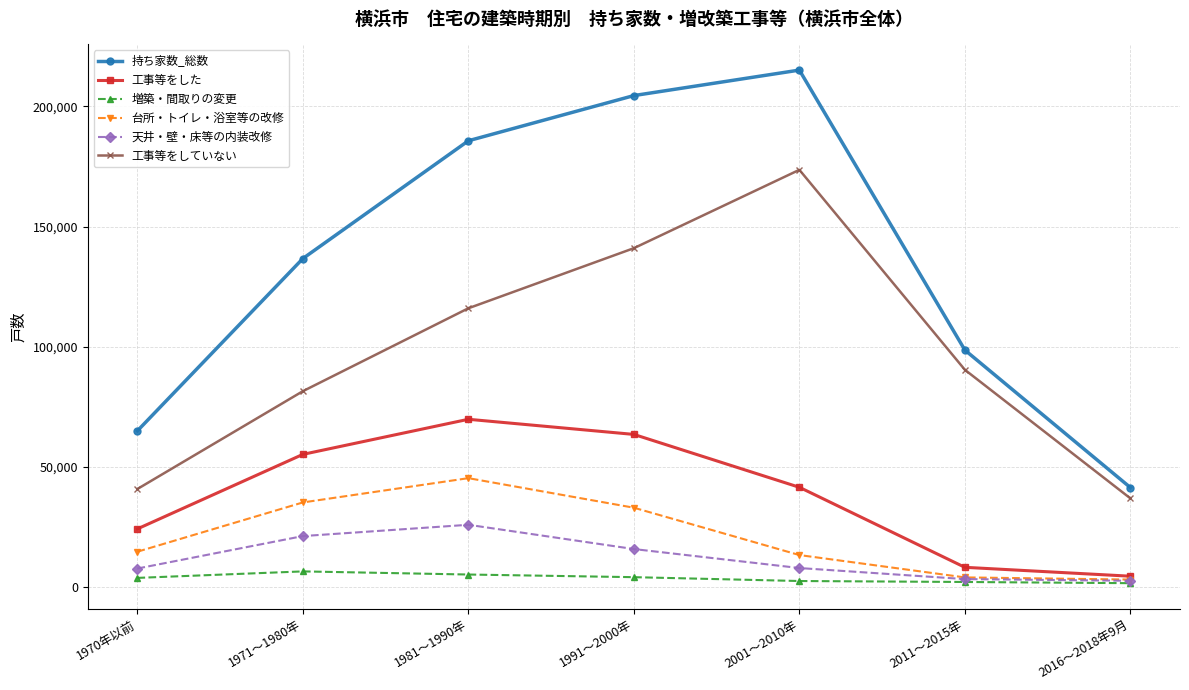

What is the difference between the maximum and minimum values in the 増築・間取りの変更 series?

4900